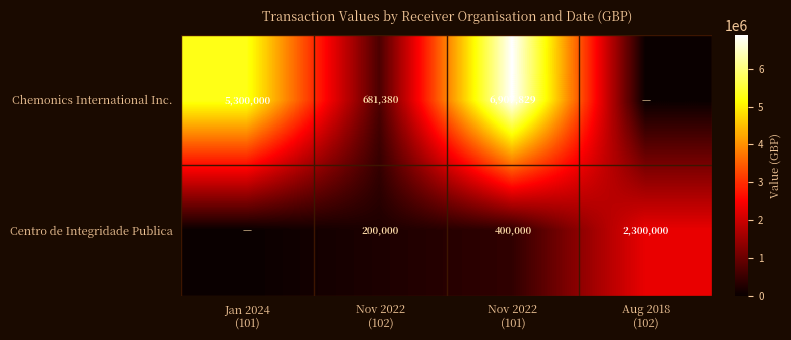

What is the total value across all series at Nov 2022
(102)?

881380